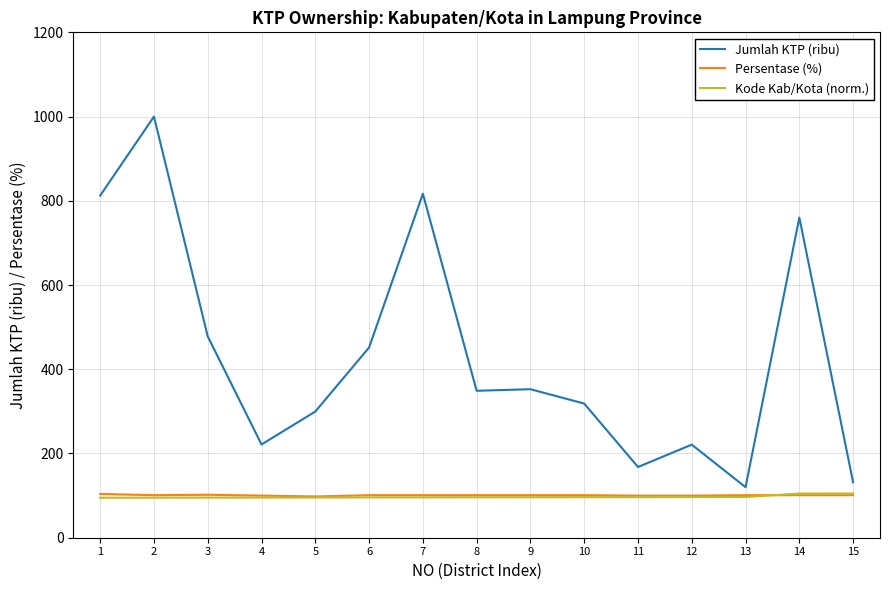

What is the difference between the Persentase (%) values at 13 and 1?

3.0